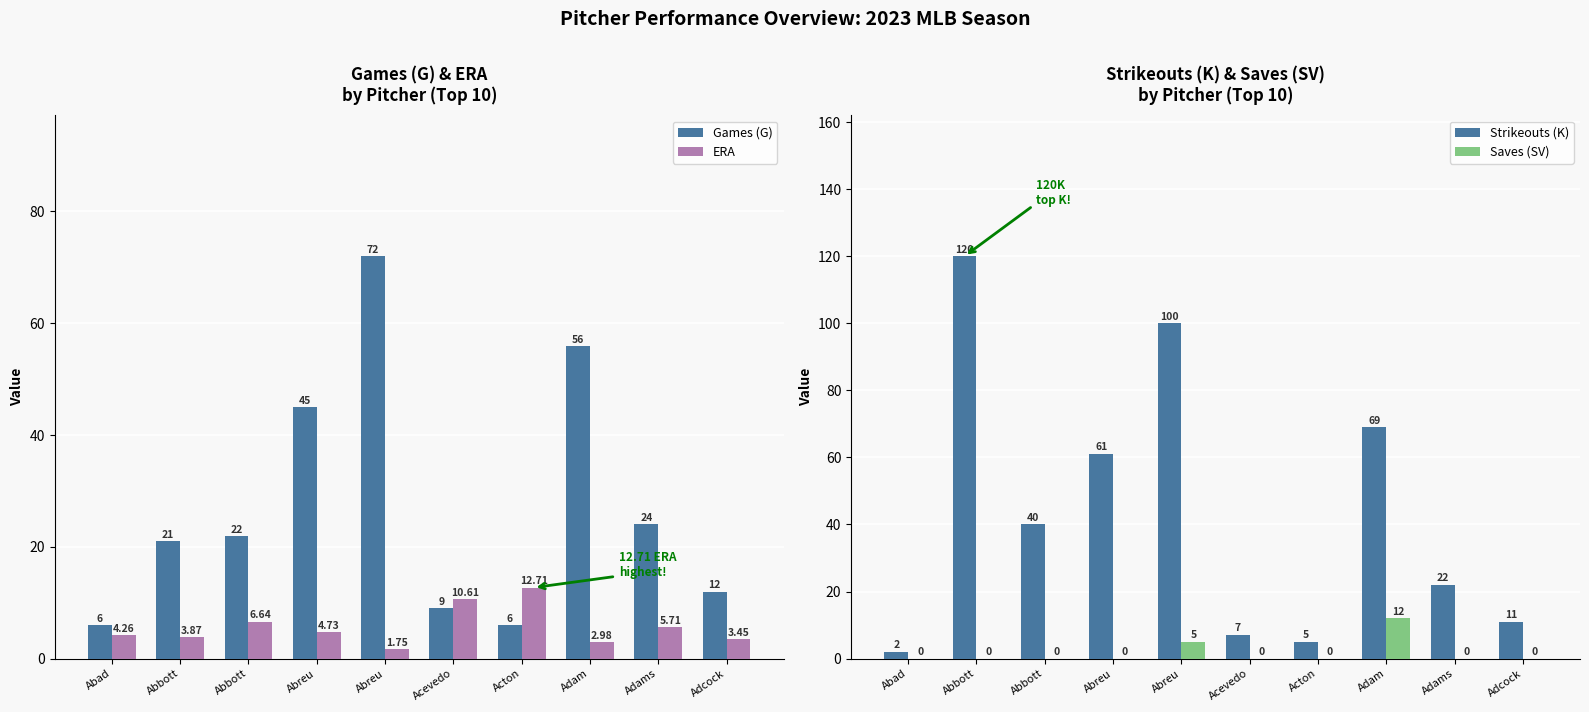

Which series has the largest range (max minus min)?

Strikeouts (K)